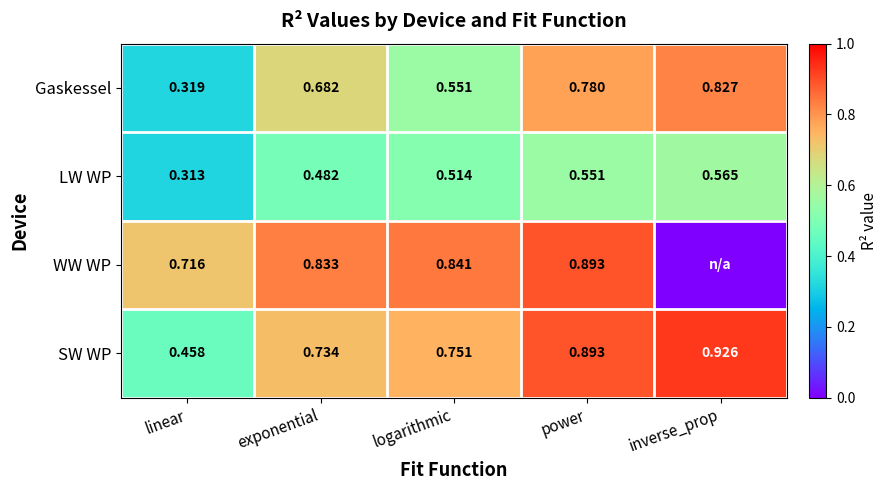

What is the difference between the highest and lowest values at linear?

0.4